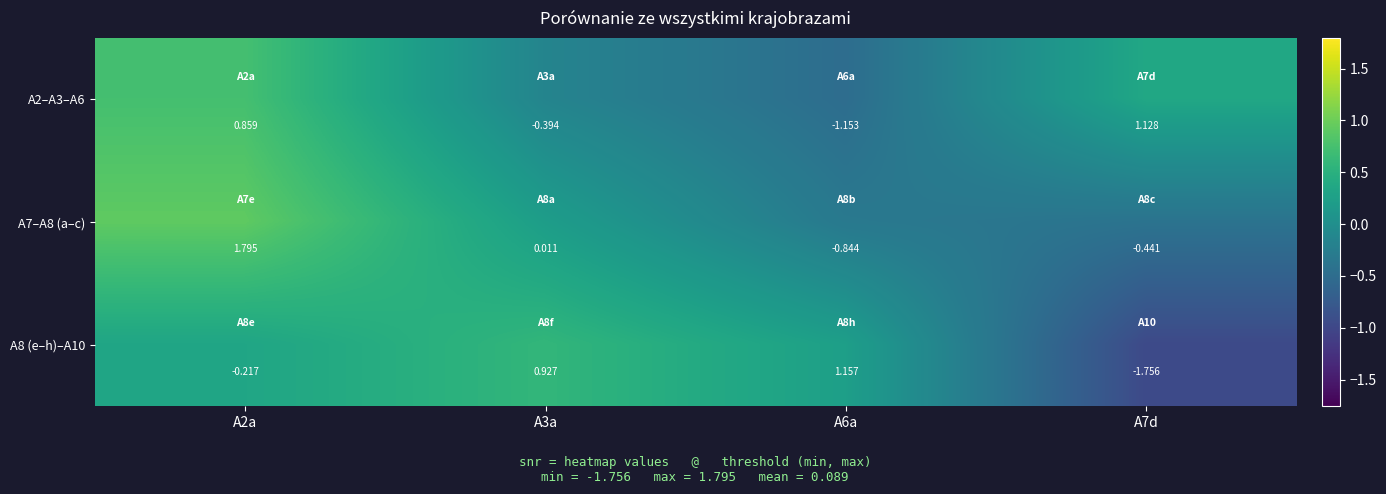

At which category is the sum across all series the highest?

A2a